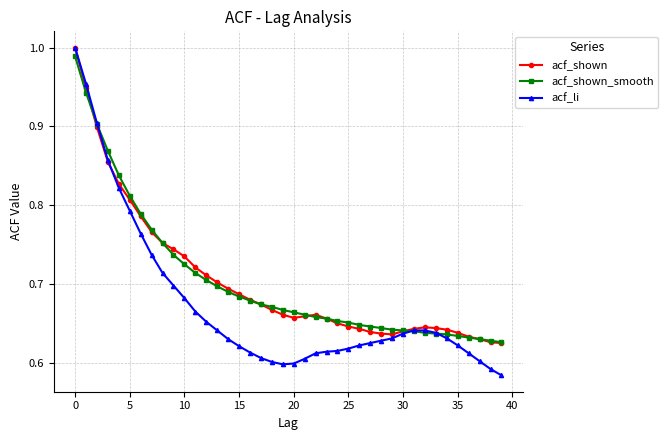

At how many categories does at least one series exceed 0?

40